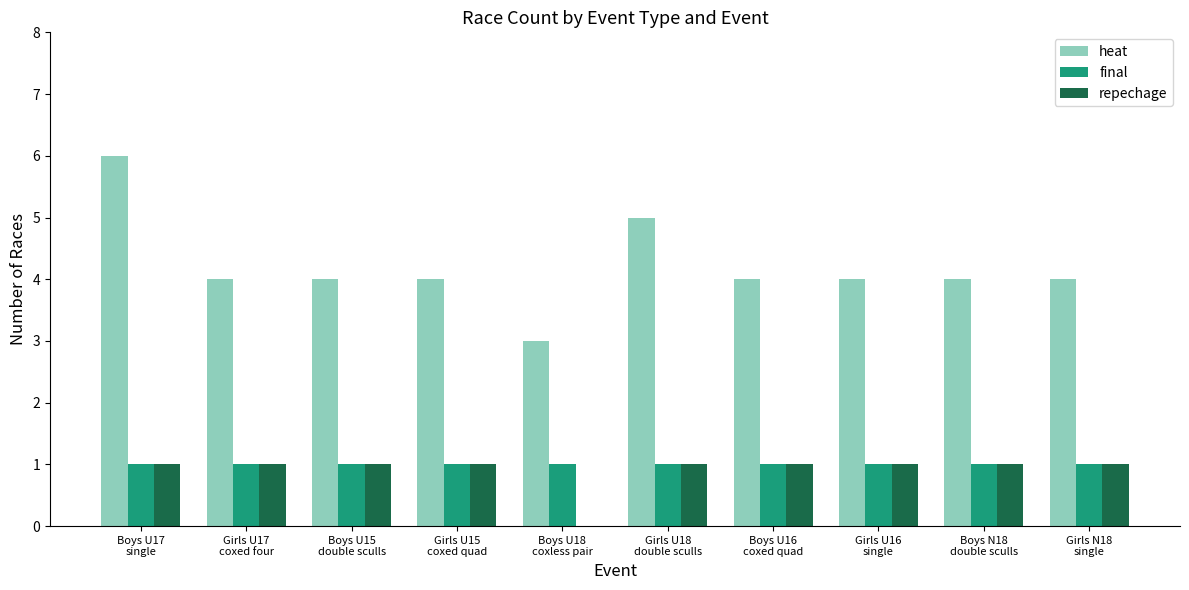

How many groups of bars are there?

10